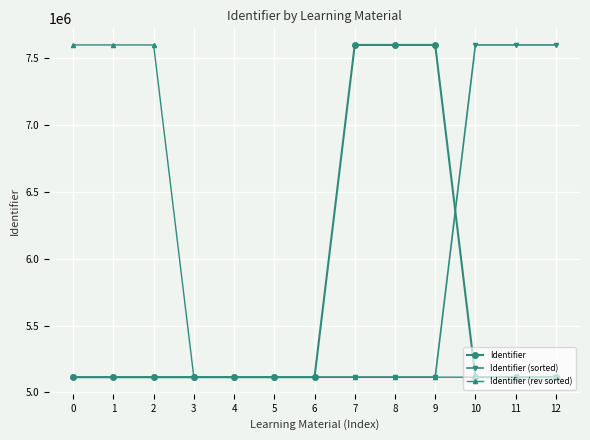

The value of Identifier (sorted) at 6 is 7386904. True or false?

False